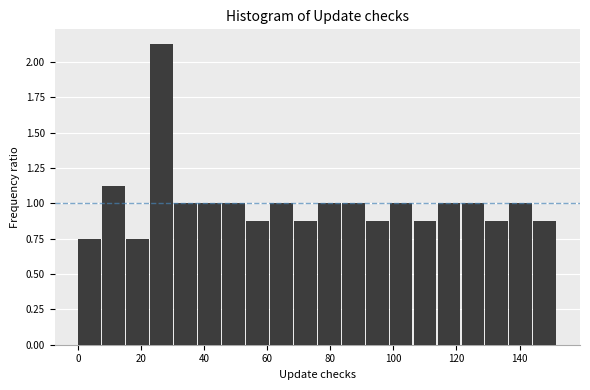

Around what value on the x-axis is the tallest bar? Give the approximate position of its centre, as read against the axis.

26